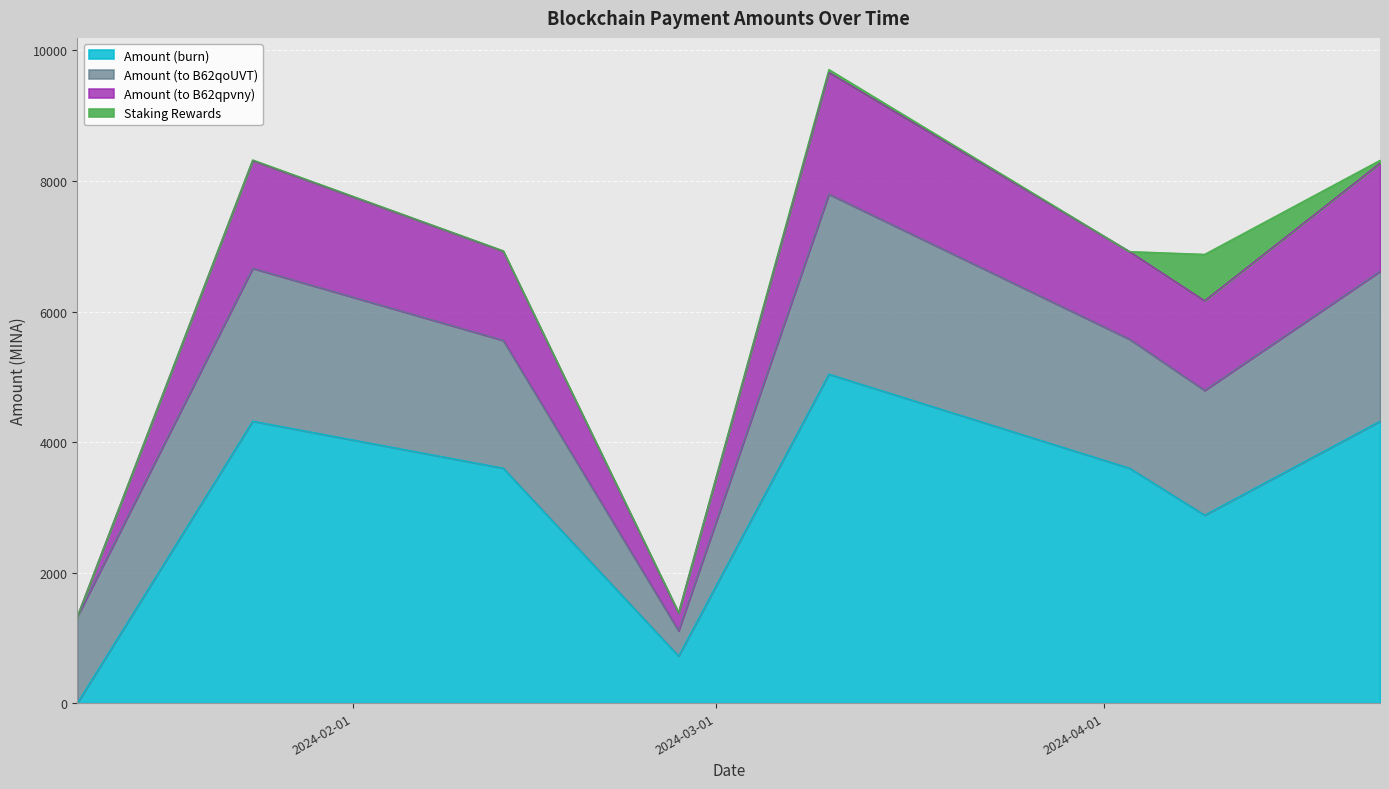

What is the label of the 4th point from the left?

2024-02-27